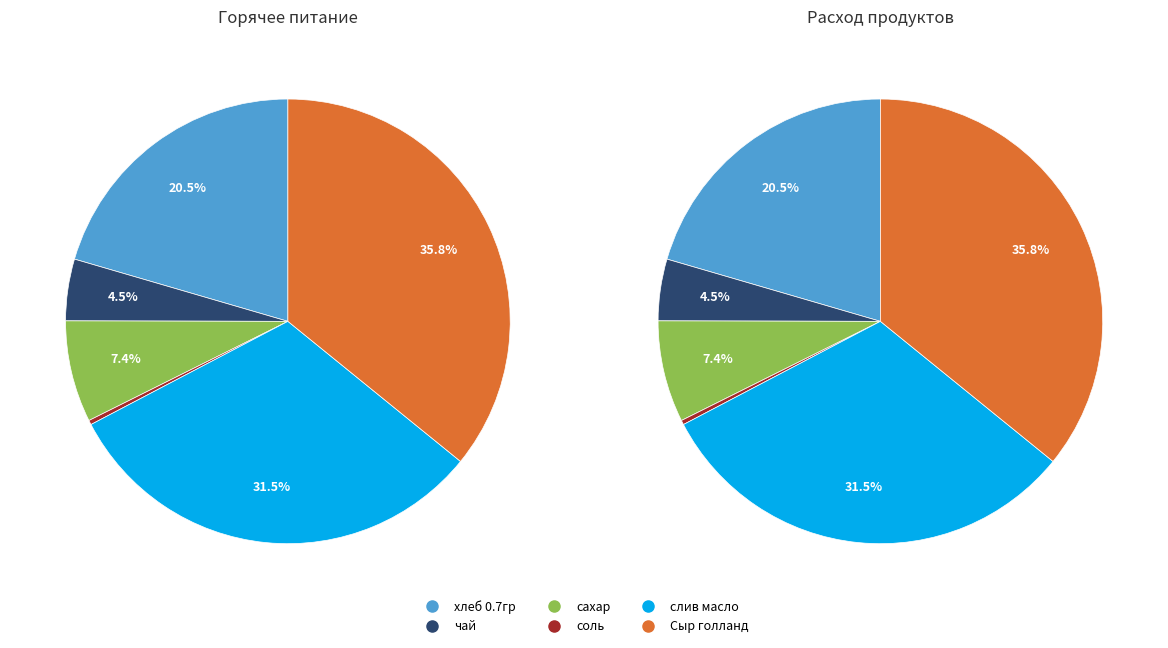

The сахар slice represents 7% of the pie. True or false?

True